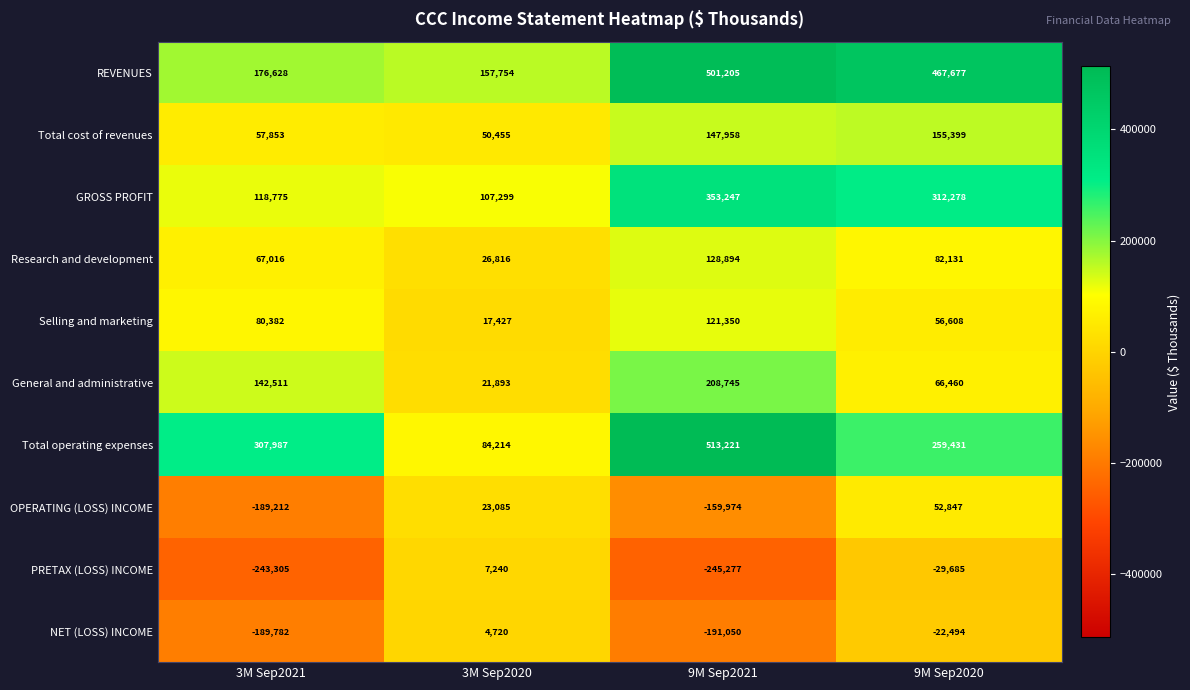

What is the difference between the GROSS PROFIT values at 9M Sep2020 and 9M Sep2021?

40969